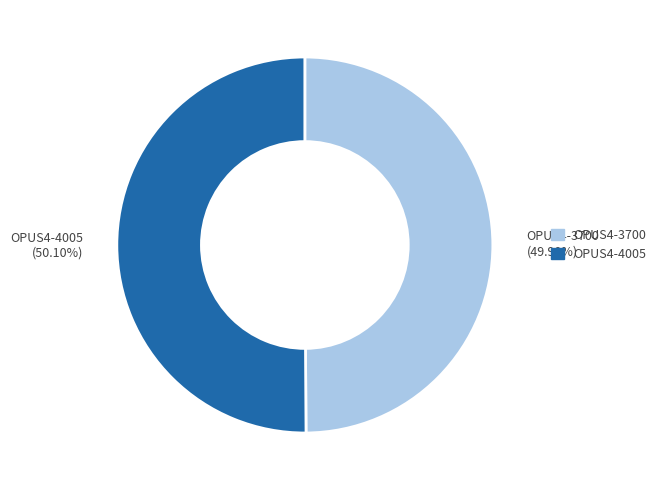

What is the ratio of the value at OPUS4-4005 to the value at OPUS4-3700?

1.0